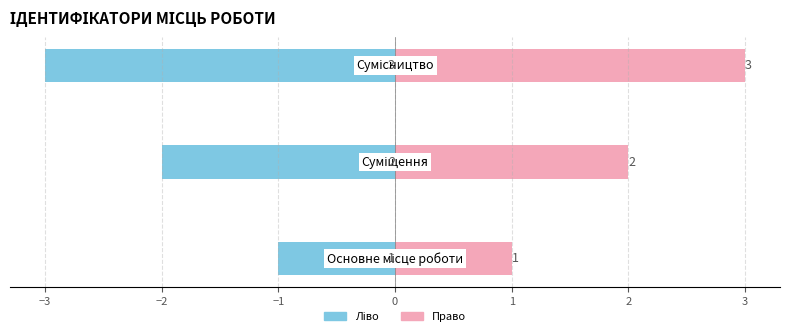

True or false: Ідентифікатор (ліво) has a value of -2 at −3.

True